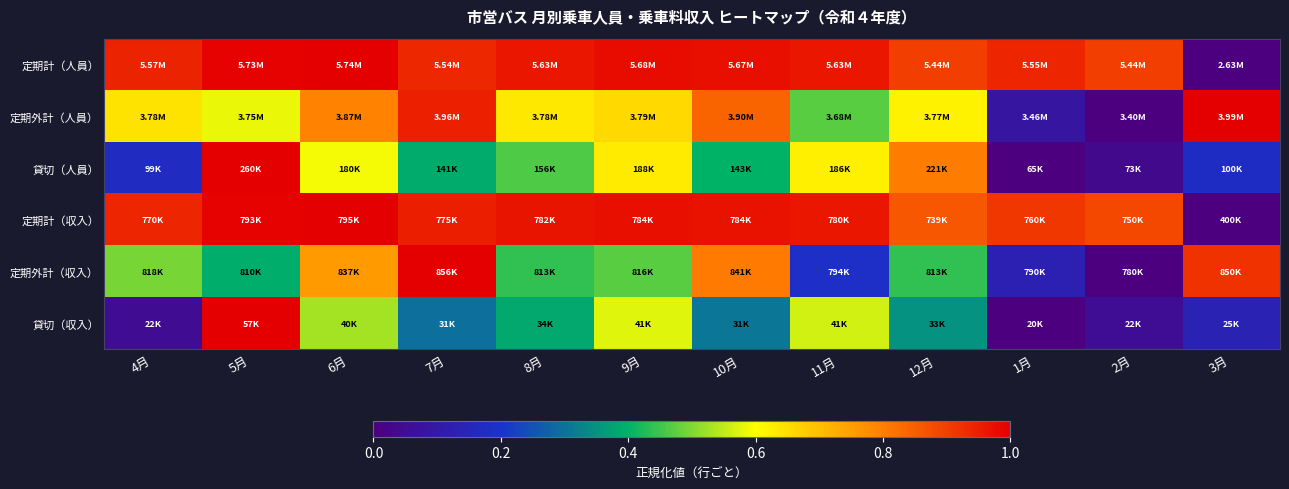

Which category has the highest value across all series?

6月